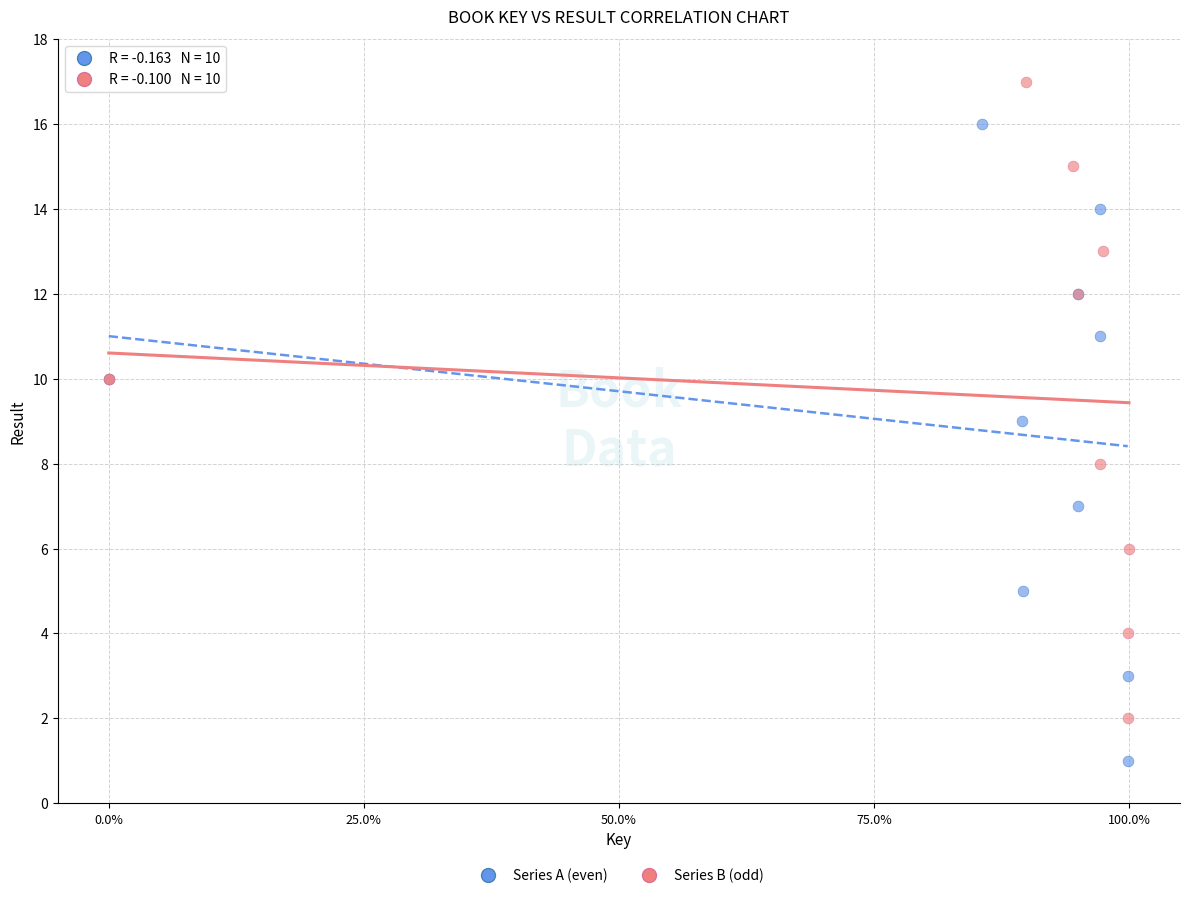

Which series contains the highest Y value?

Series B (odd)